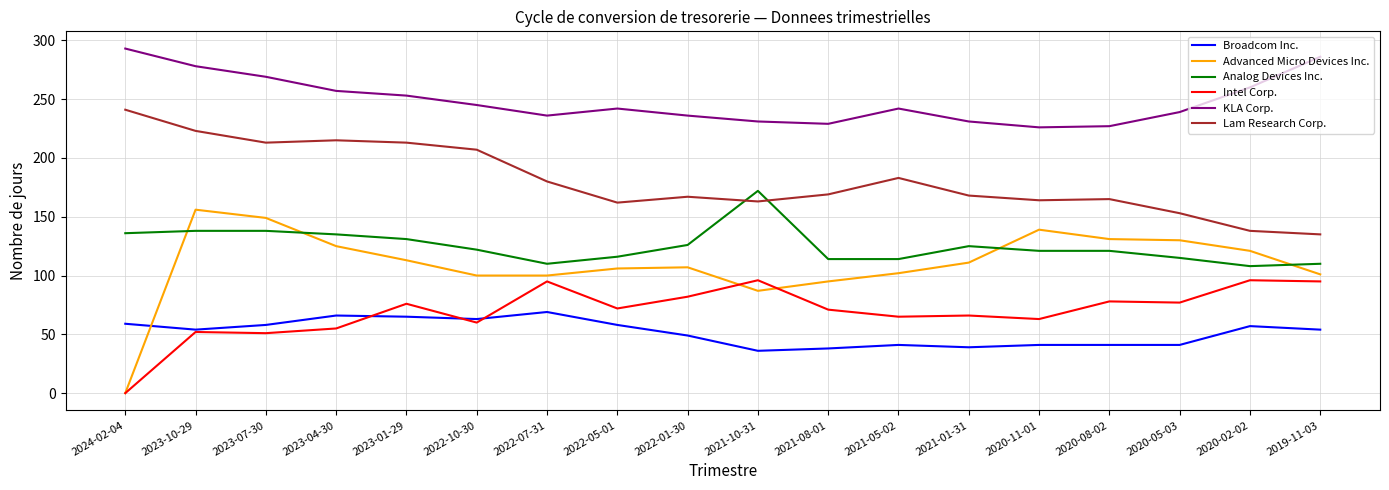

Does the chart have visible grid lines?

Yes